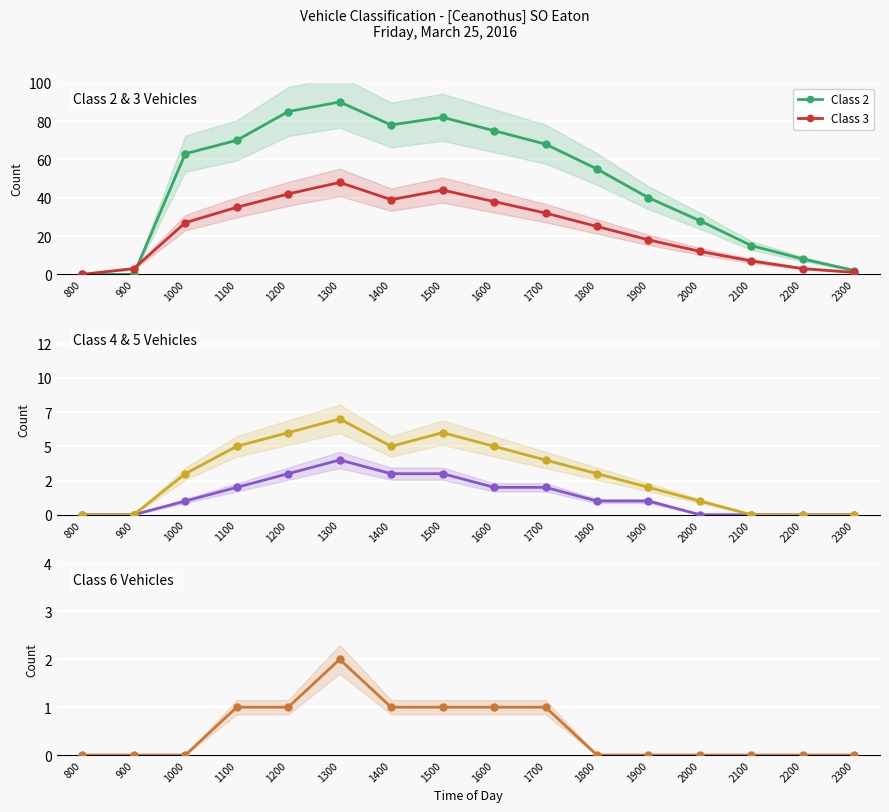

Where is the first local maximum for Class 4?

1300